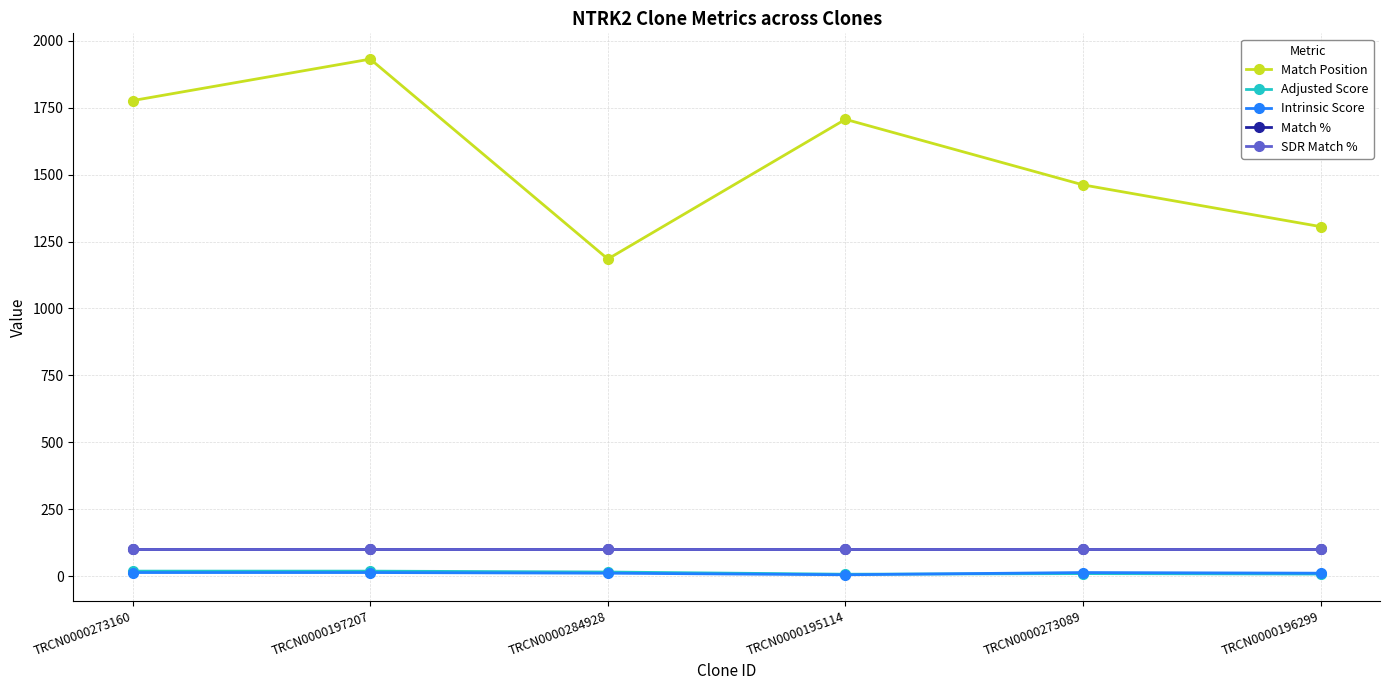

What is the label of the 3rd point from the right?

TRCN0000195114